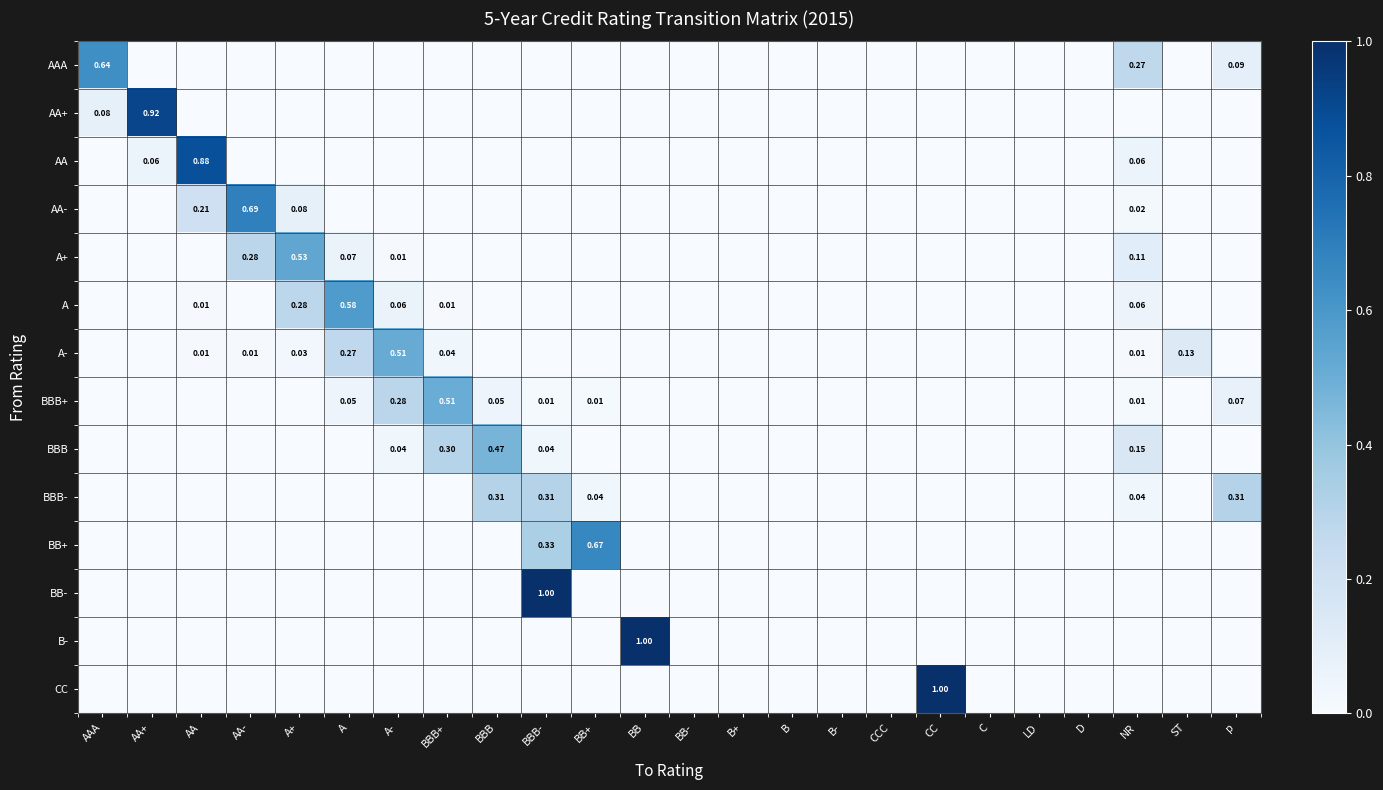

The BBB series shows -0.3 at A. True or false?

False